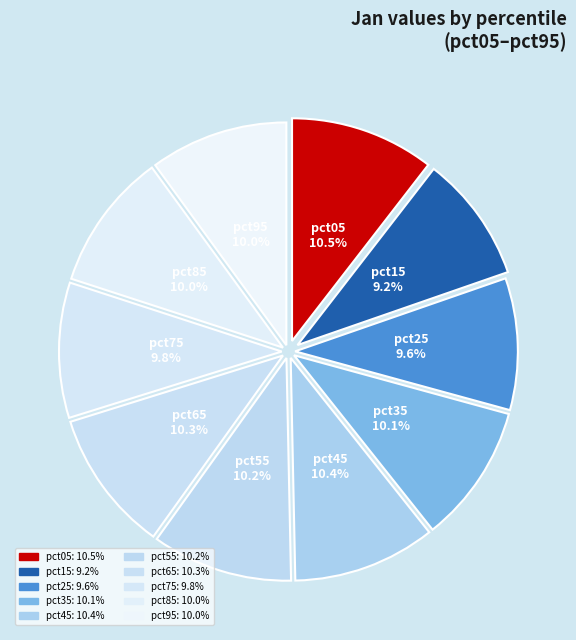

How many slices are in this pie chart?

10